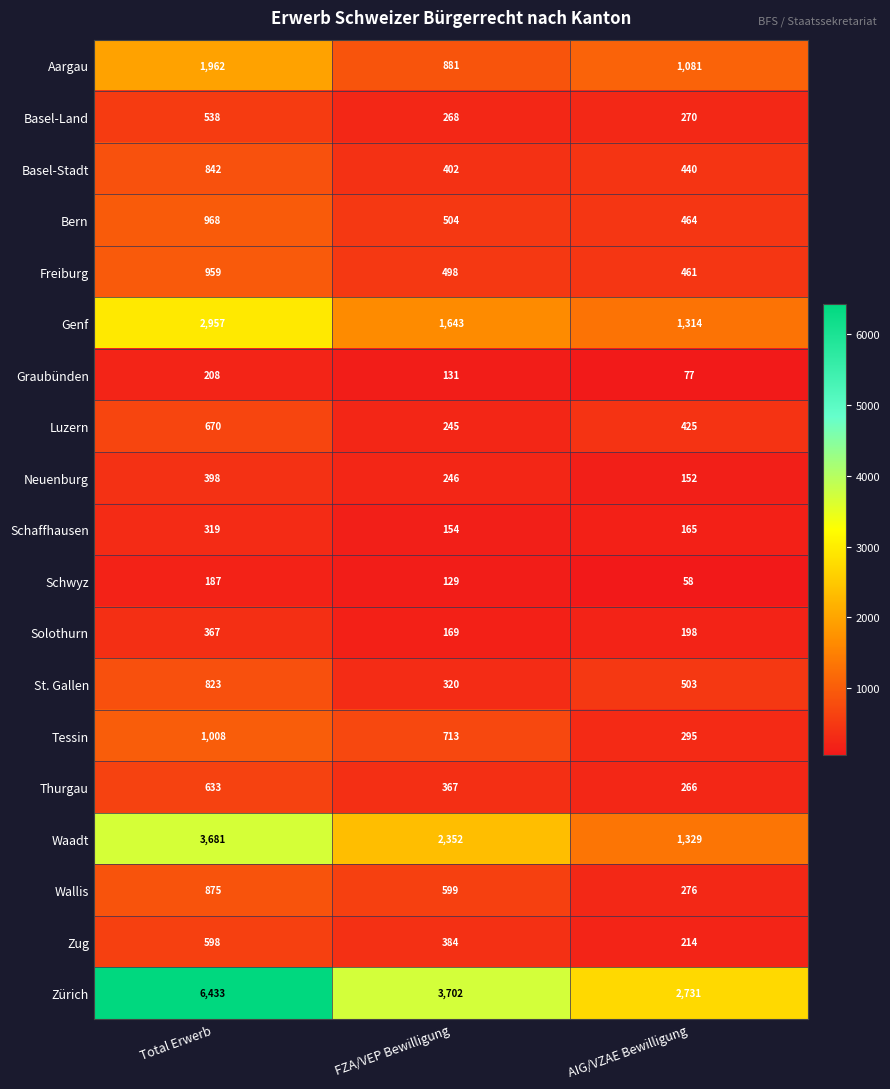

Which series changed the most between Total Erwerb and FZA/VEP Bewilligung?

Zürich